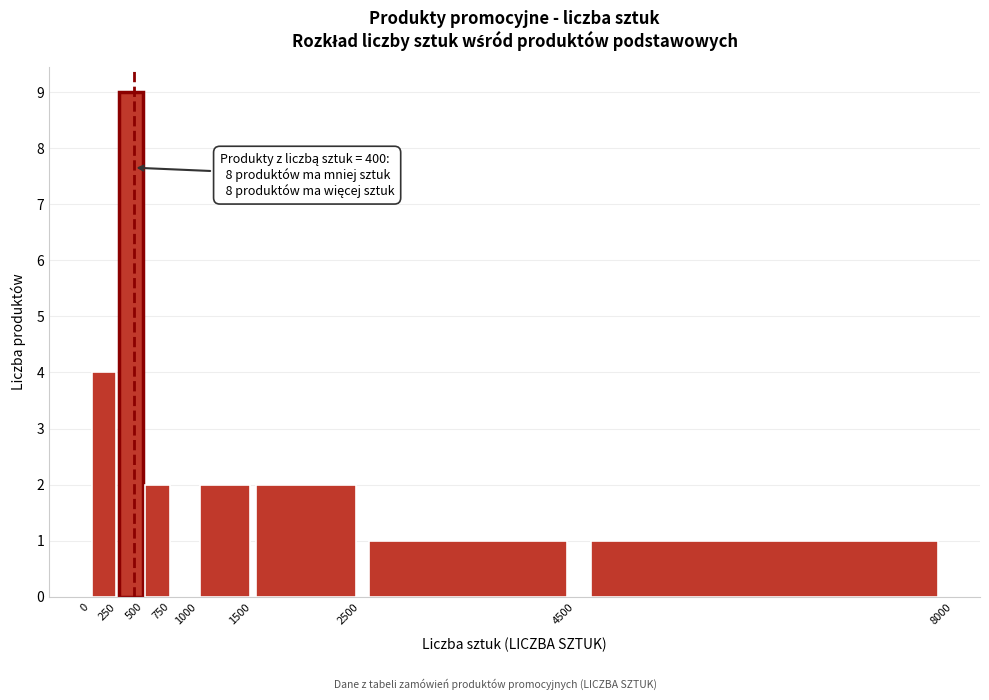

Over which range of the x-axis is the bar tallest?

250 to 500